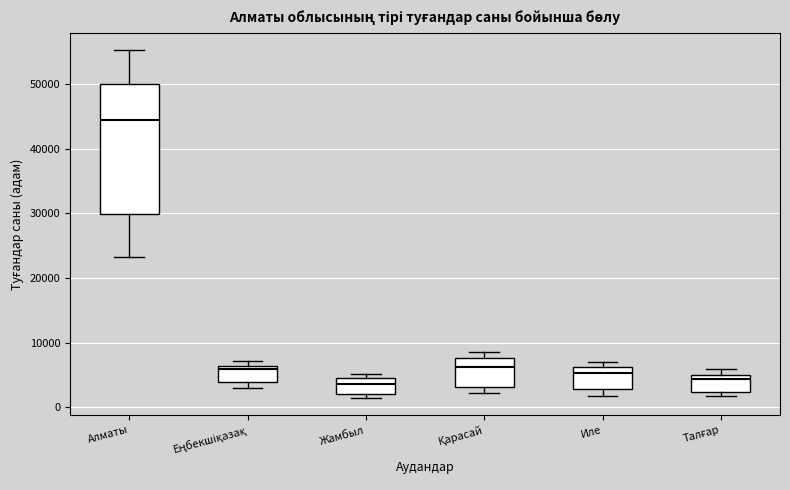

Comparing the boxes themselves (not the whiskers), which one is the tallest?

Алматы